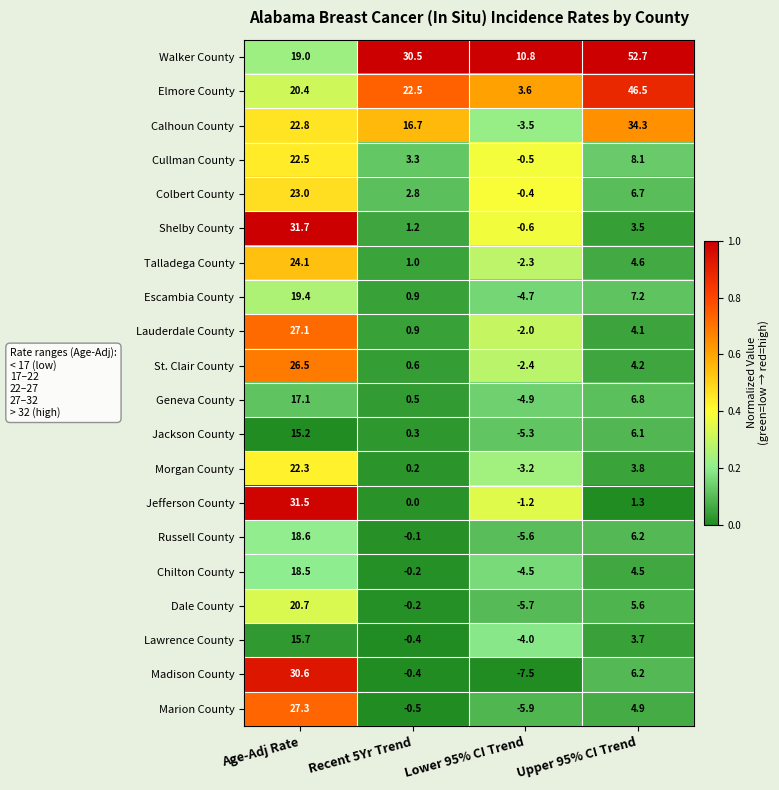

At which category does the chart reach its minimum across all series?

Lower 95% CI Trend